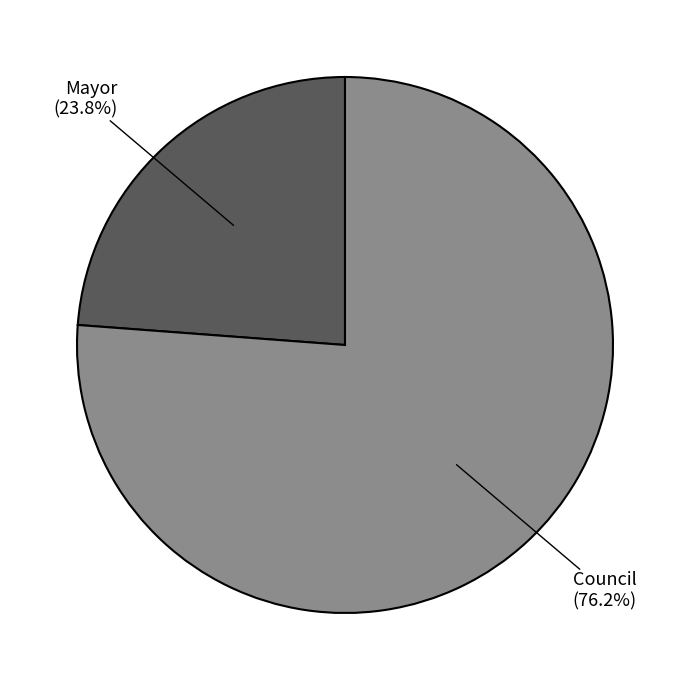

Is there a majority slice in this chart?

Yes